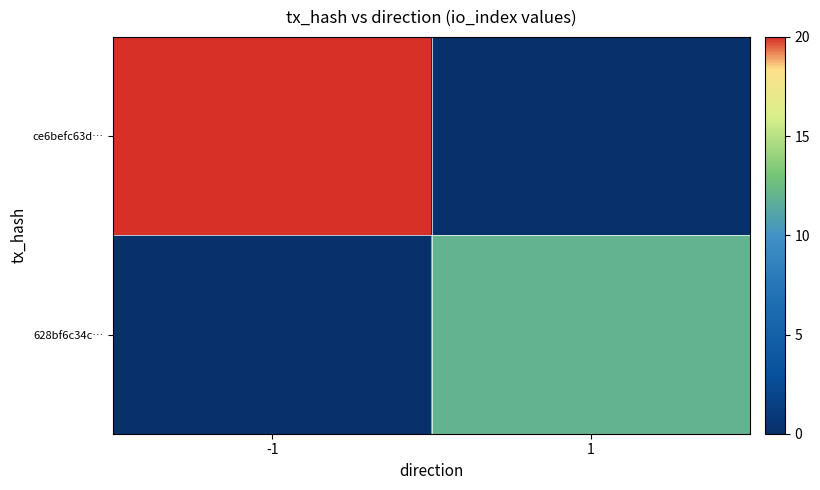

At how many categories does at least one series exceed 1?

2